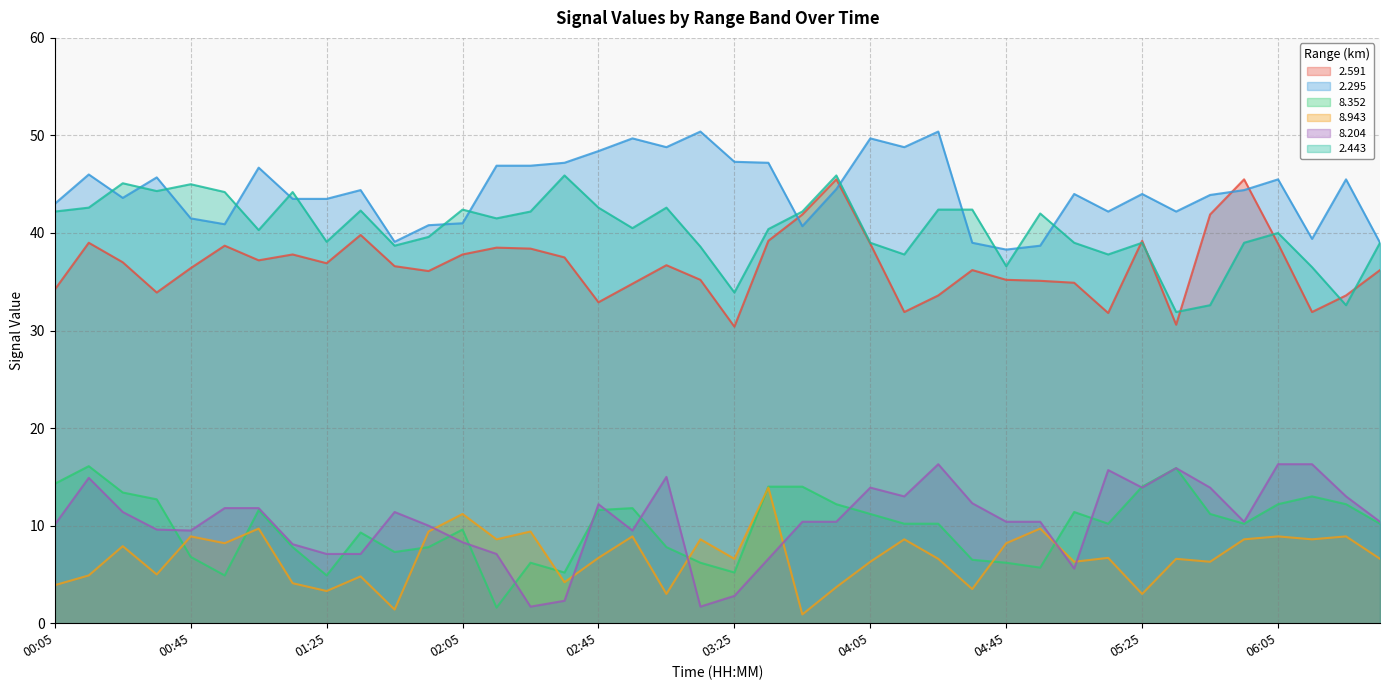

Is the value of 2.443 at 04:55 greater than the value of 8.352 at 00:25?

Yes